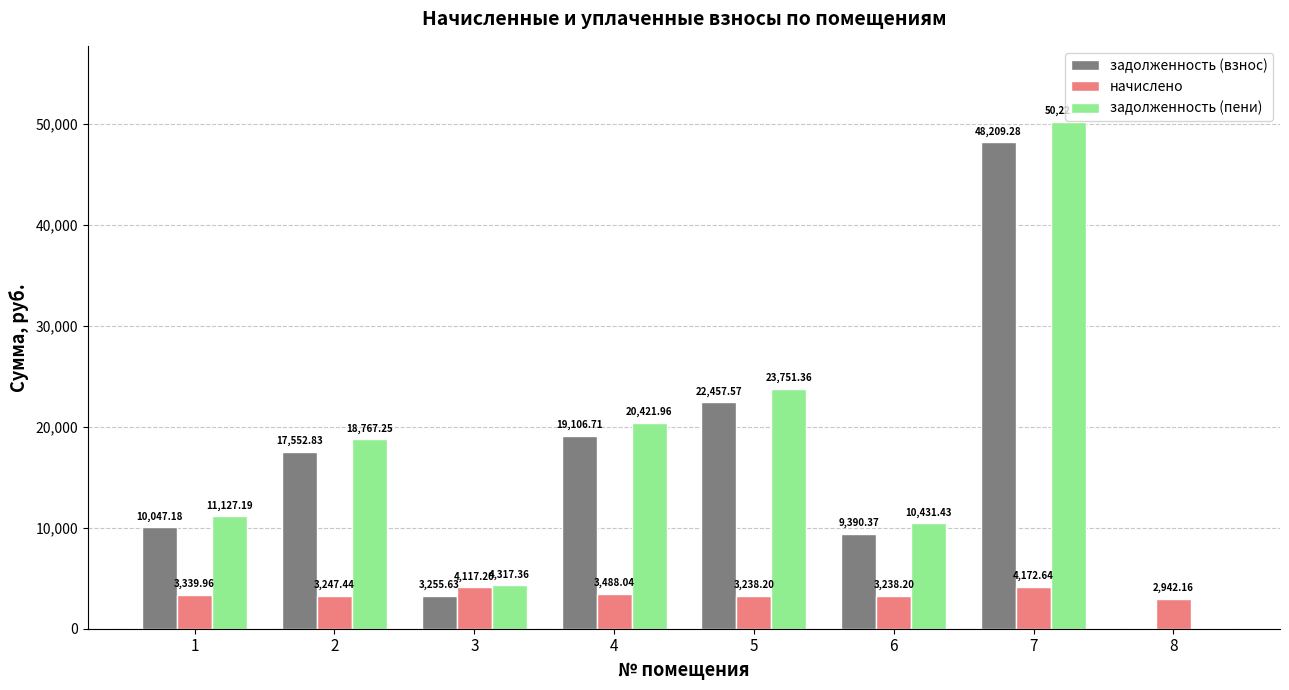

Between 3 and 7, which series saw the biggest shift?

задолженность (пени)